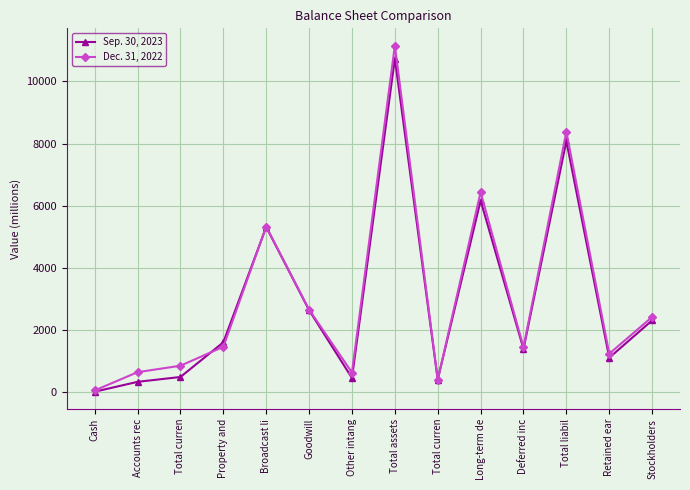

Is this an area chart (filled region under the line)?

No